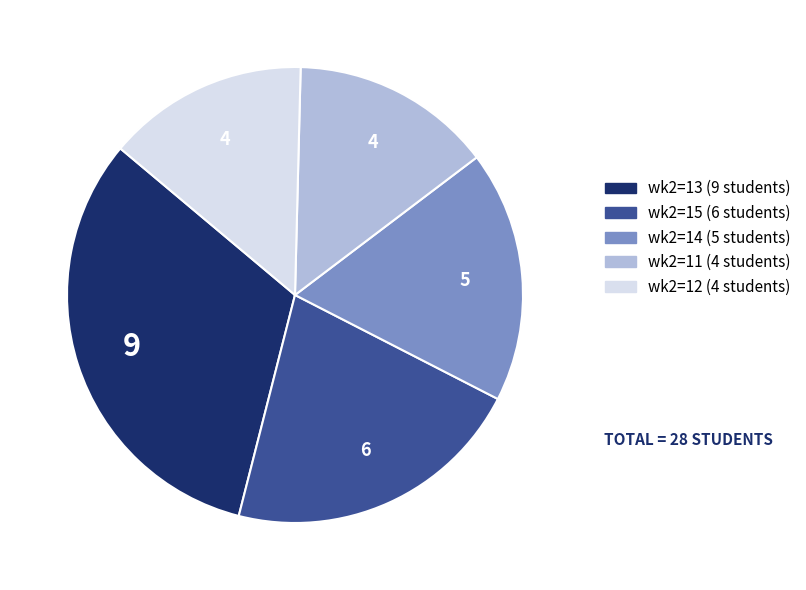

How many slices are in this pie chart?

5